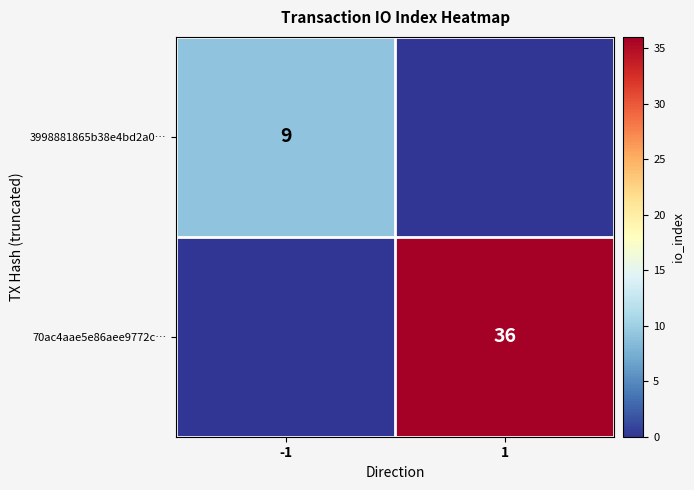

The value of 70ac4aae5e86aee9772c… at 1 is 55. True or false?

False